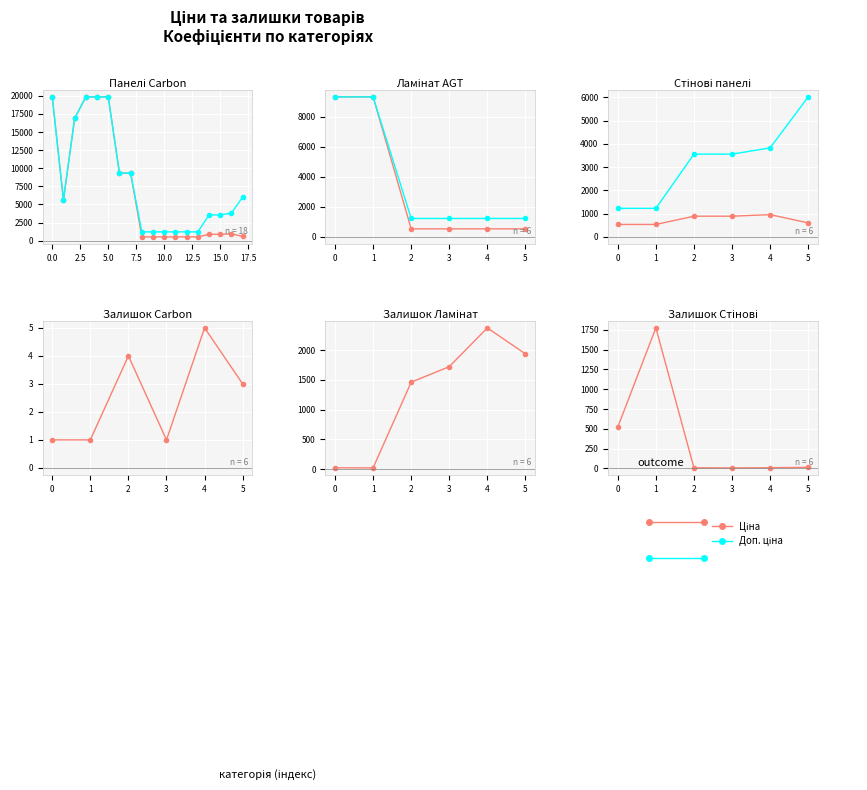

Between 4 and Залишок, which is larger?

4